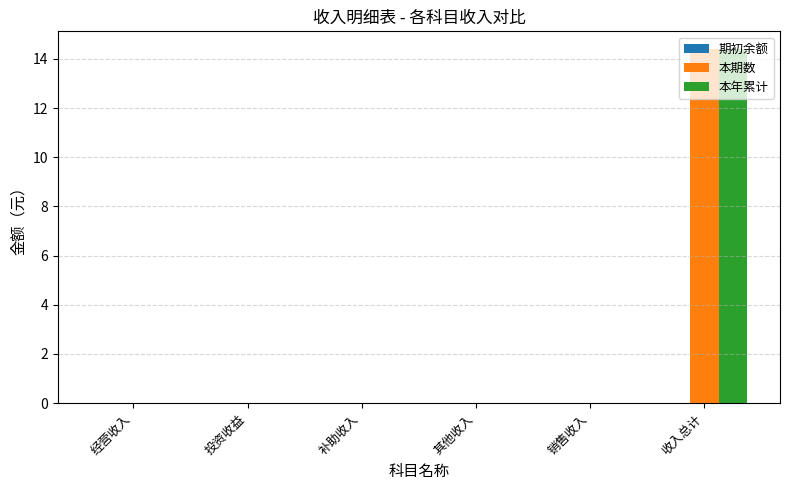

How many data points does each series have?

6